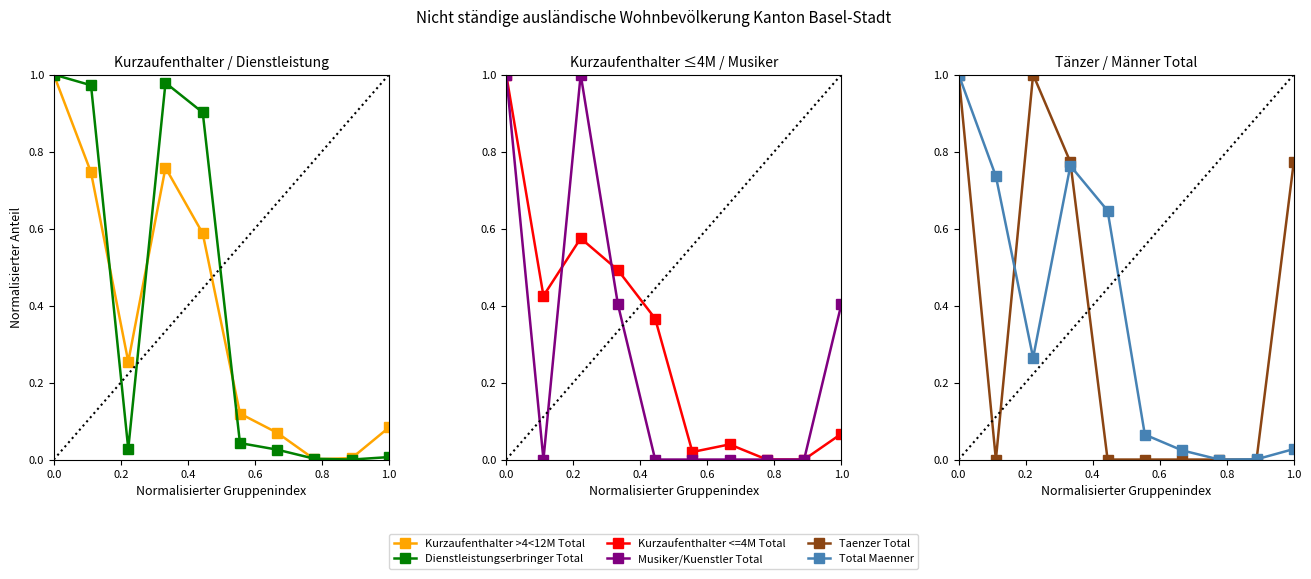

What position from the right is 0.6?

7